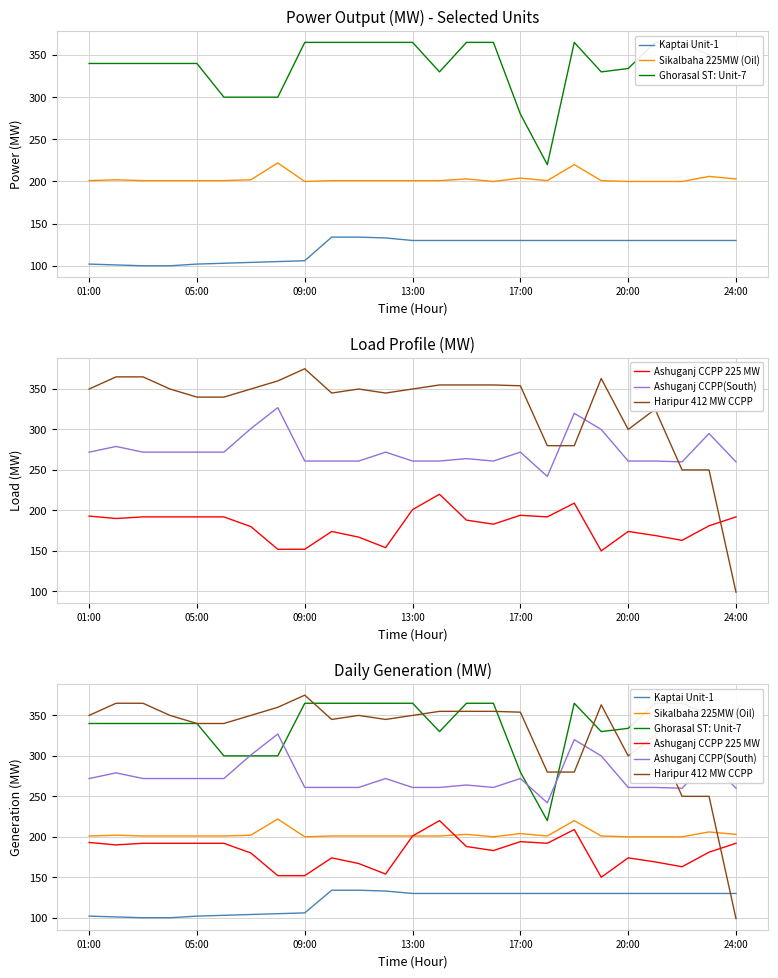

What is the approximate value of Ghorasal ST: Unit-7 at 13, to the nearest 50?

350